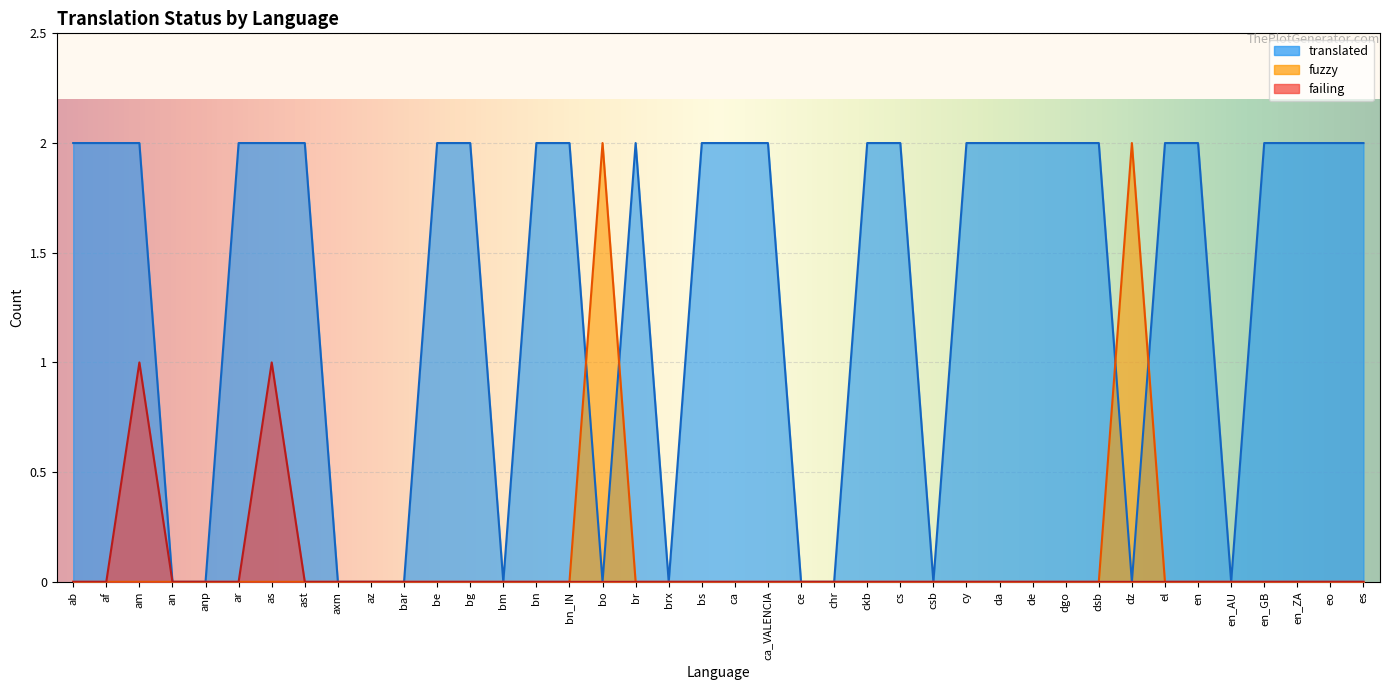

True or false: failing has a value of 2 at as.

False